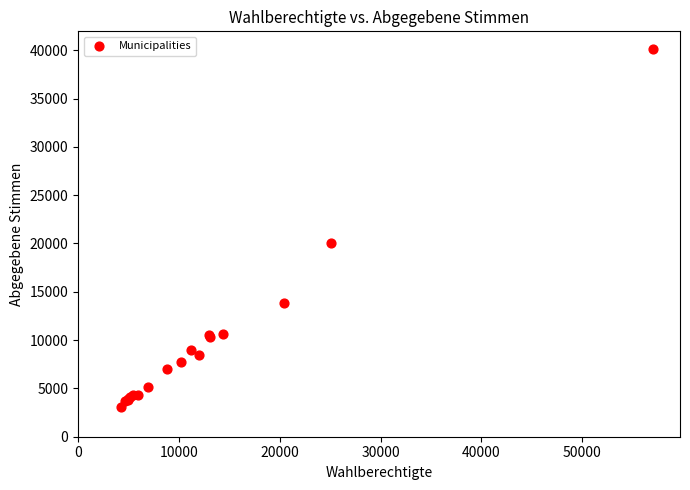

What Y value in the scatter plot is closest to 21617?

20049